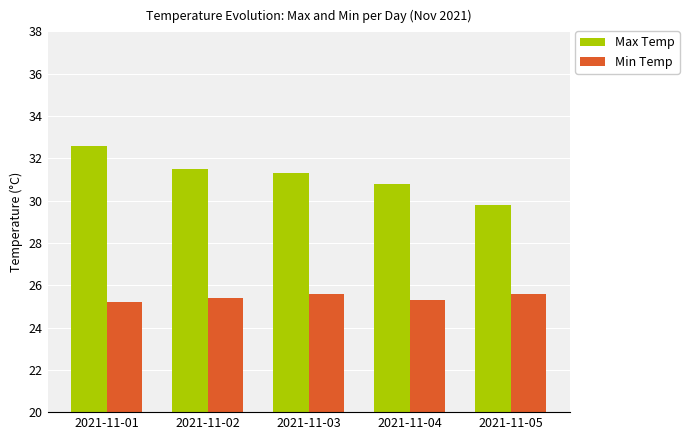

Rank the series by their average value, from lowest to highest.

Min Temp, Max Temp